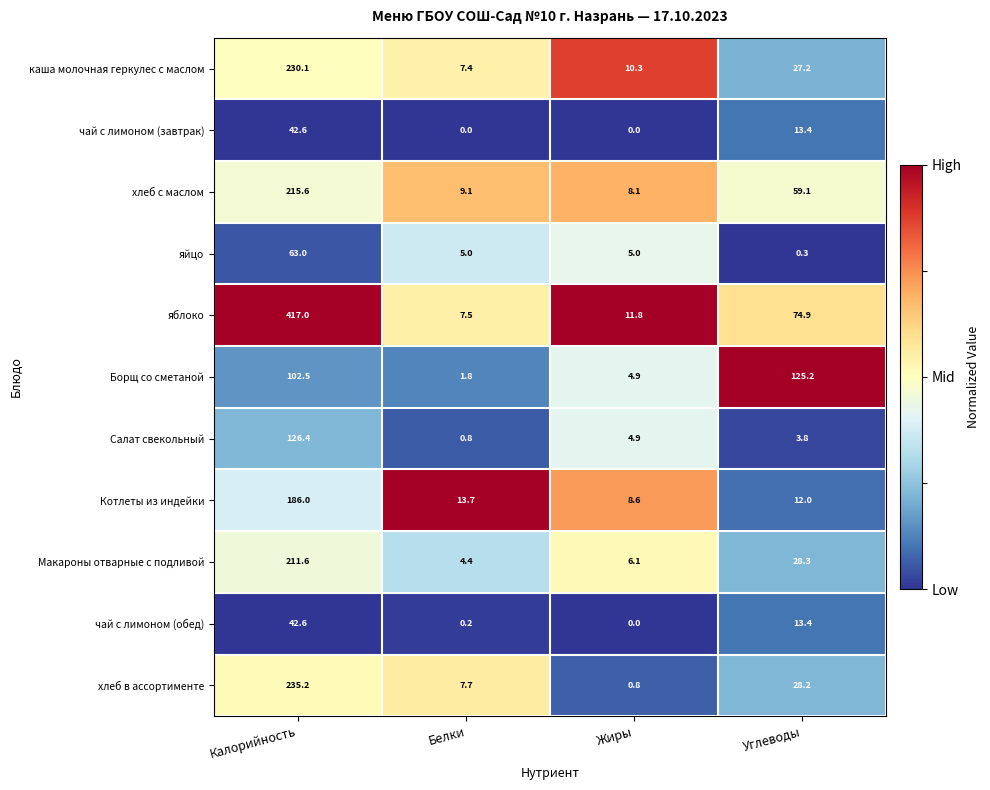

At which category does the chart reach its peak across all series?

Калорийность